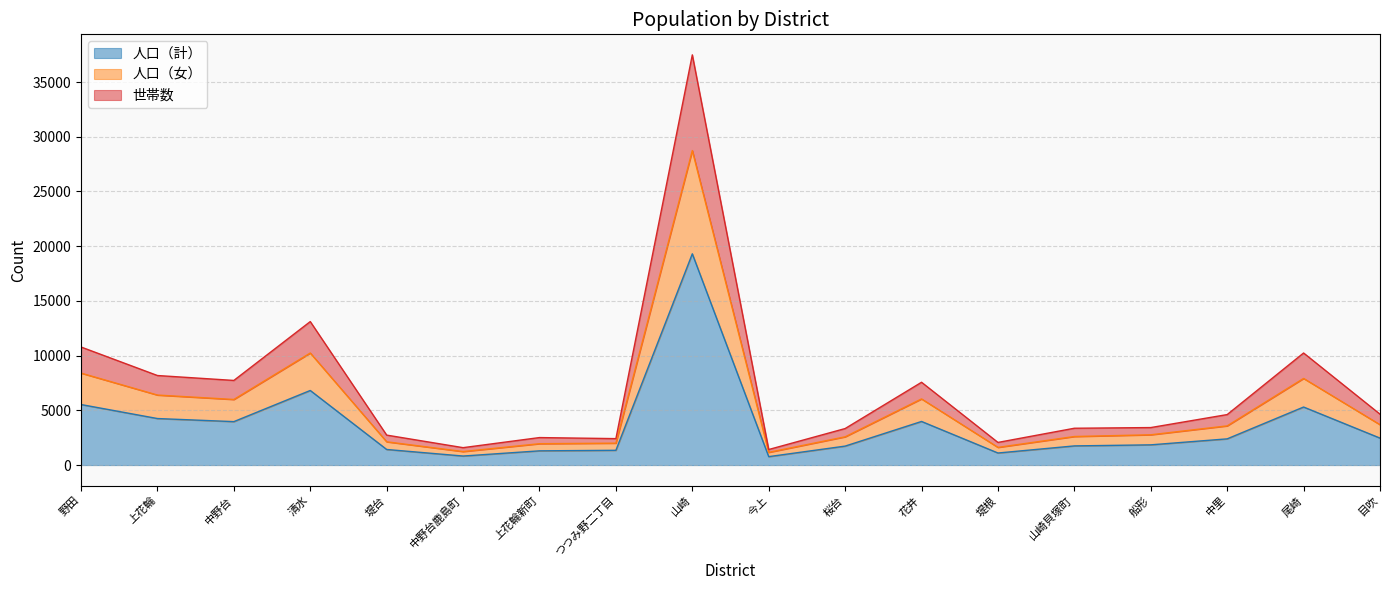

Reading left to right, extract all data points from this chart.

人口（計）: 5532	4252	3970	6816	1425	825	1300	1349	19307	770	1733	3985	1102	1751	1848	2395	5304	2464
人口（女）: 8404	6398	5994	10240	2126	1234	1952	2001	28740	1161	2582	6045	1616	2609	2767	3581	7916	3689
世帯数: 10789	8183	7734	13113	2738	1591	2513	2416	37488	1421	3337	7567	2069	3365	3427	4614	10241	4652